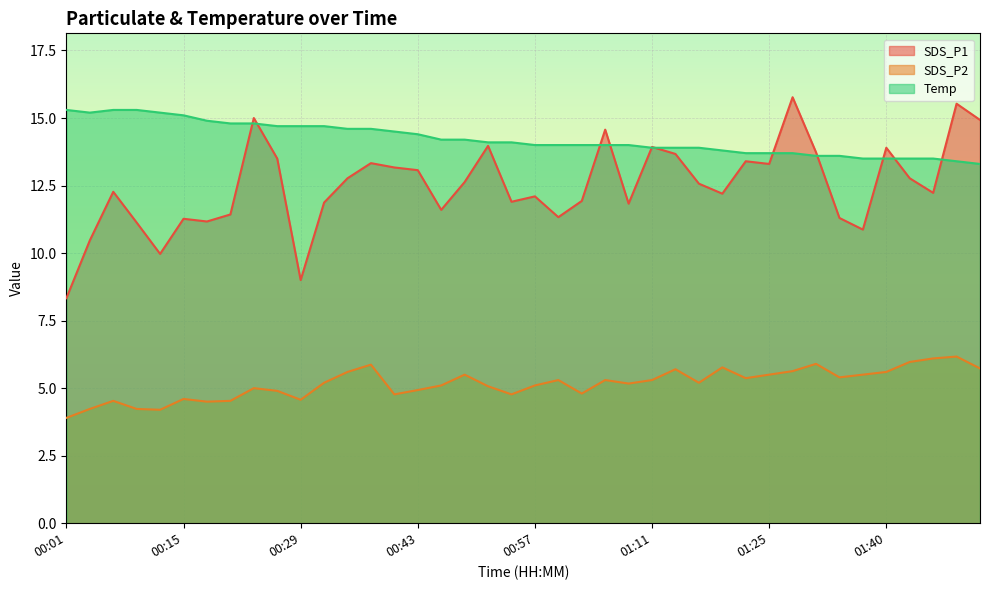

Between 01:03 and 01:17, which series saw the biggest shift?

SDS_P1